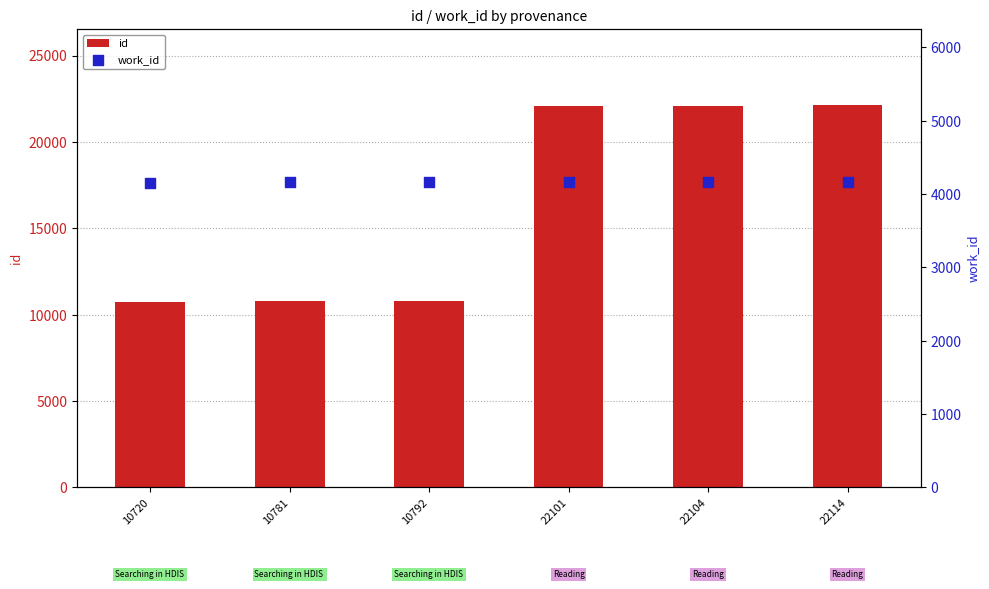

At how many categories does at least one series exceed 16064?

3